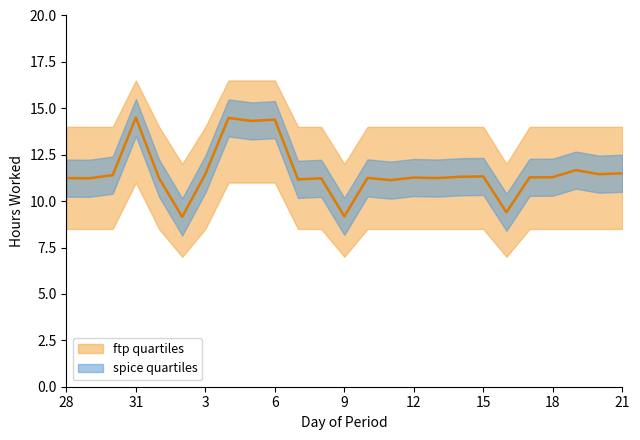

Which category has the lowest value across all series?

2